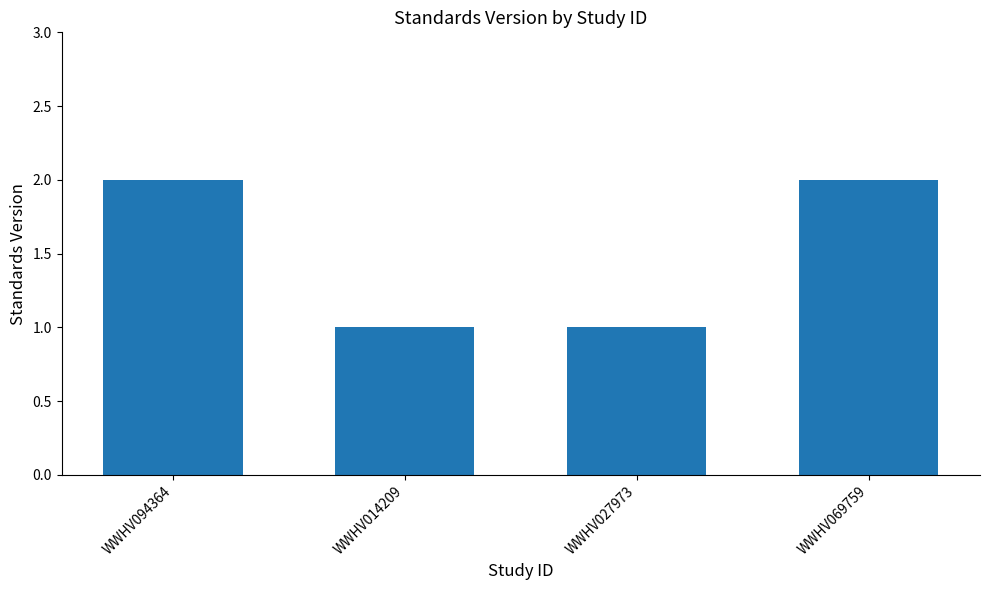

Is it true that the value at WWHV094364 is 2?

True